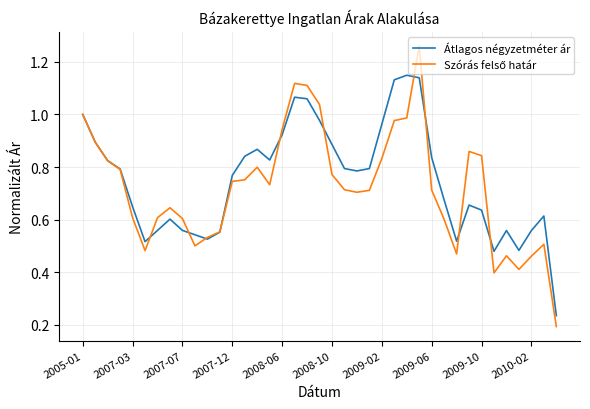

How many lines are shown in the chart?

2